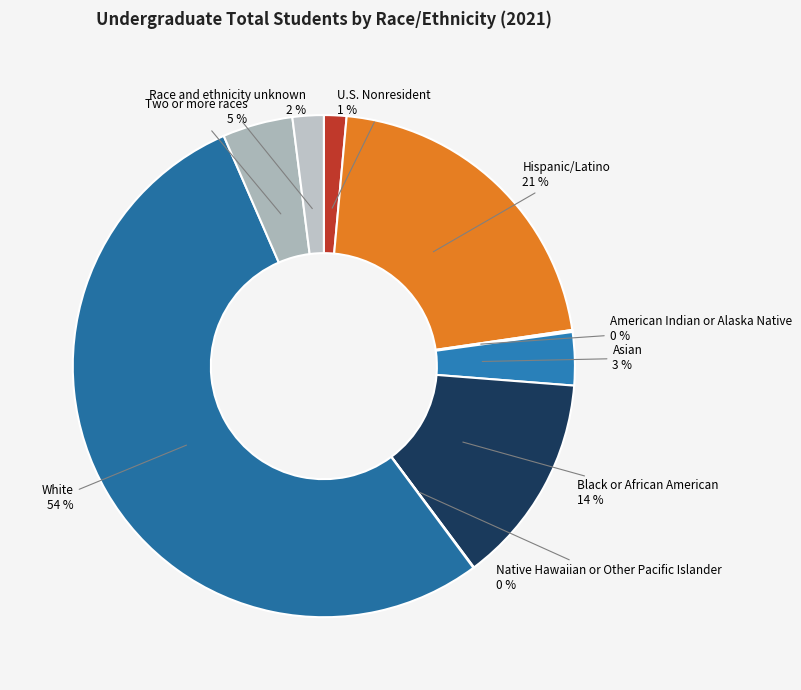

How many segments does this pie chart have?

9